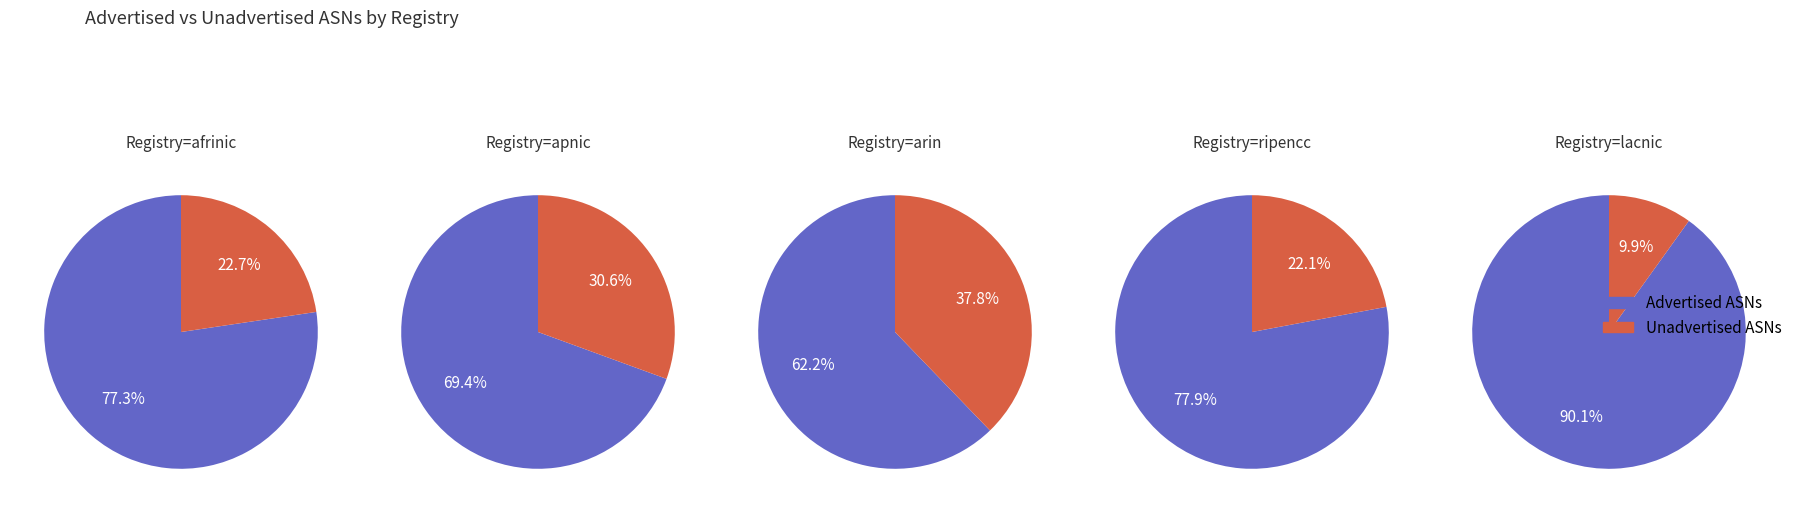

True or false: Unadvertised ASNs accounts for 34% of the total.

False